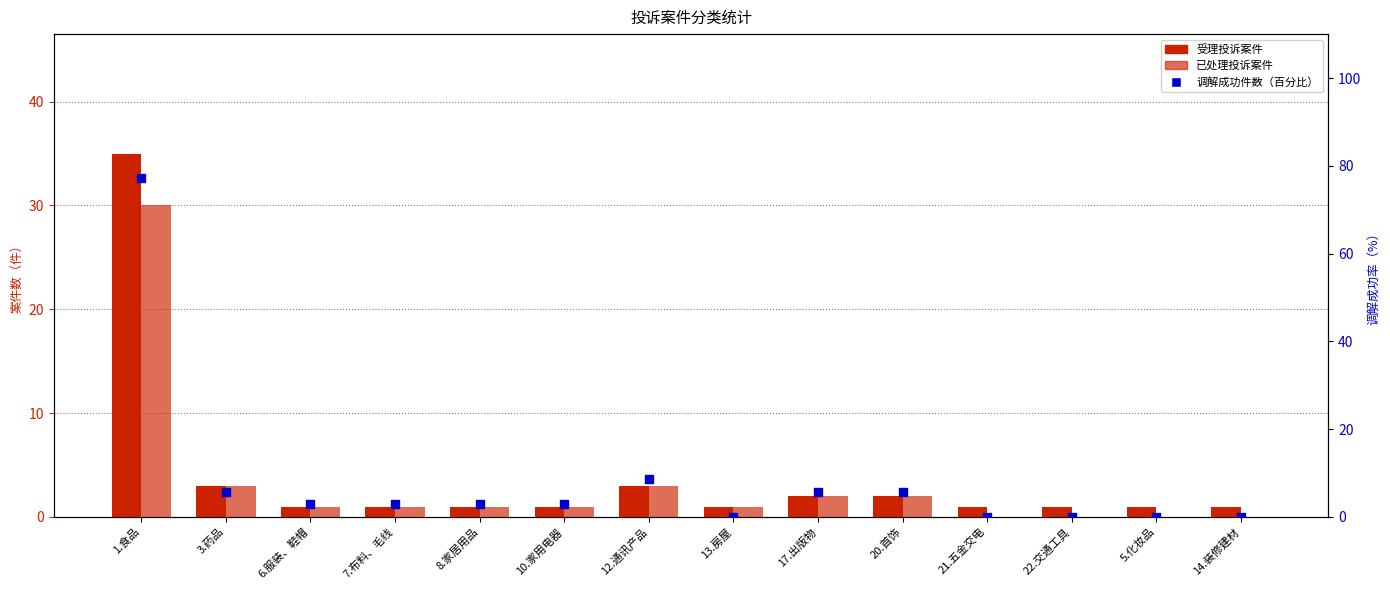

At how many categories does at least one series exceed 64?

1